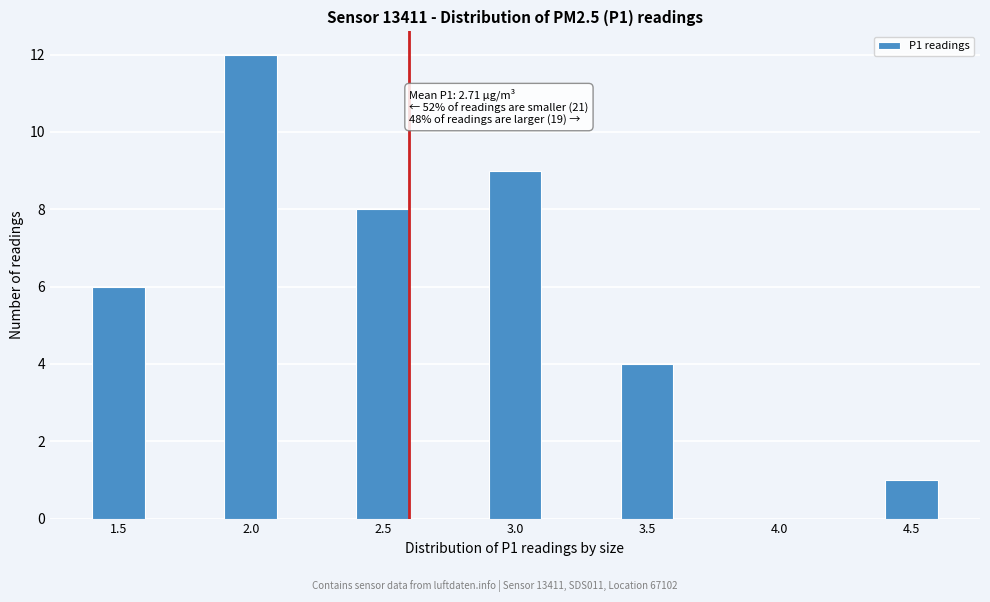

Reading left to right, what are all the values shown in this chart?

1.5=6	2.0=12	2.5=8	3.0=9	3.5=4	4.0=0	4.5=1